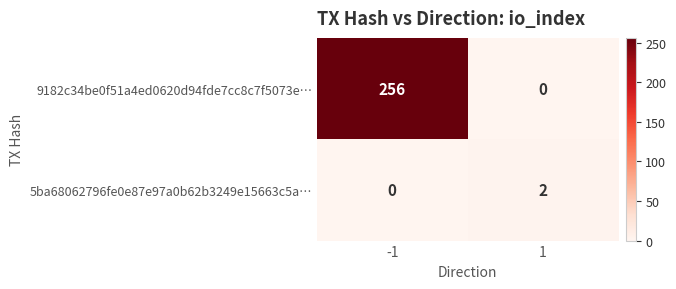

How many distinct data groups are displayed?

2